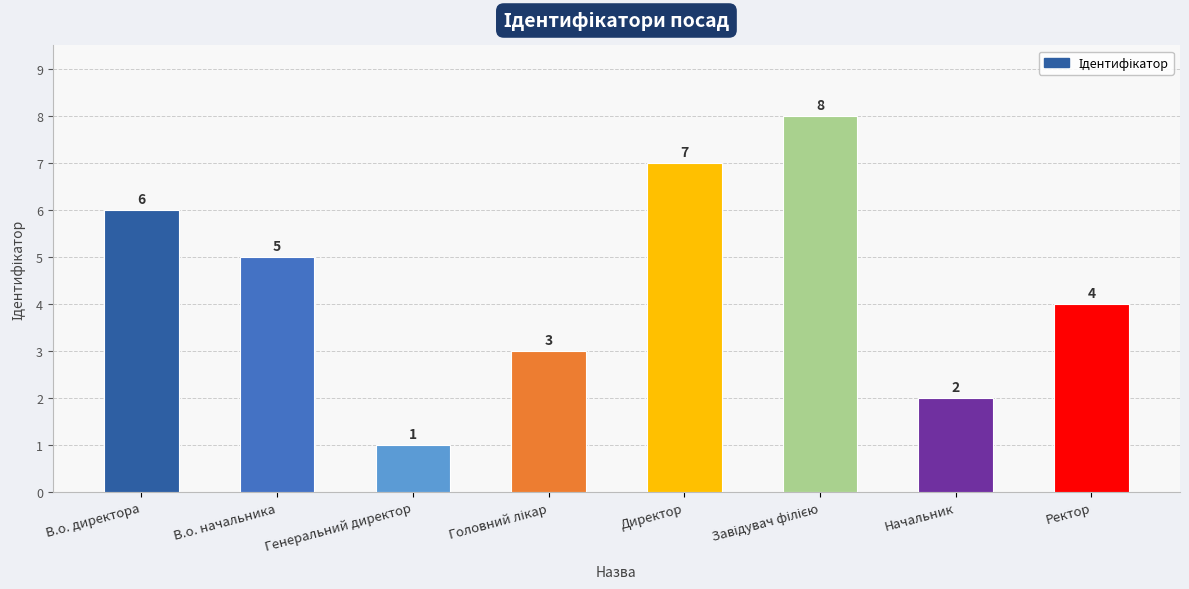

What is the value of the 8th bar from the left?

4